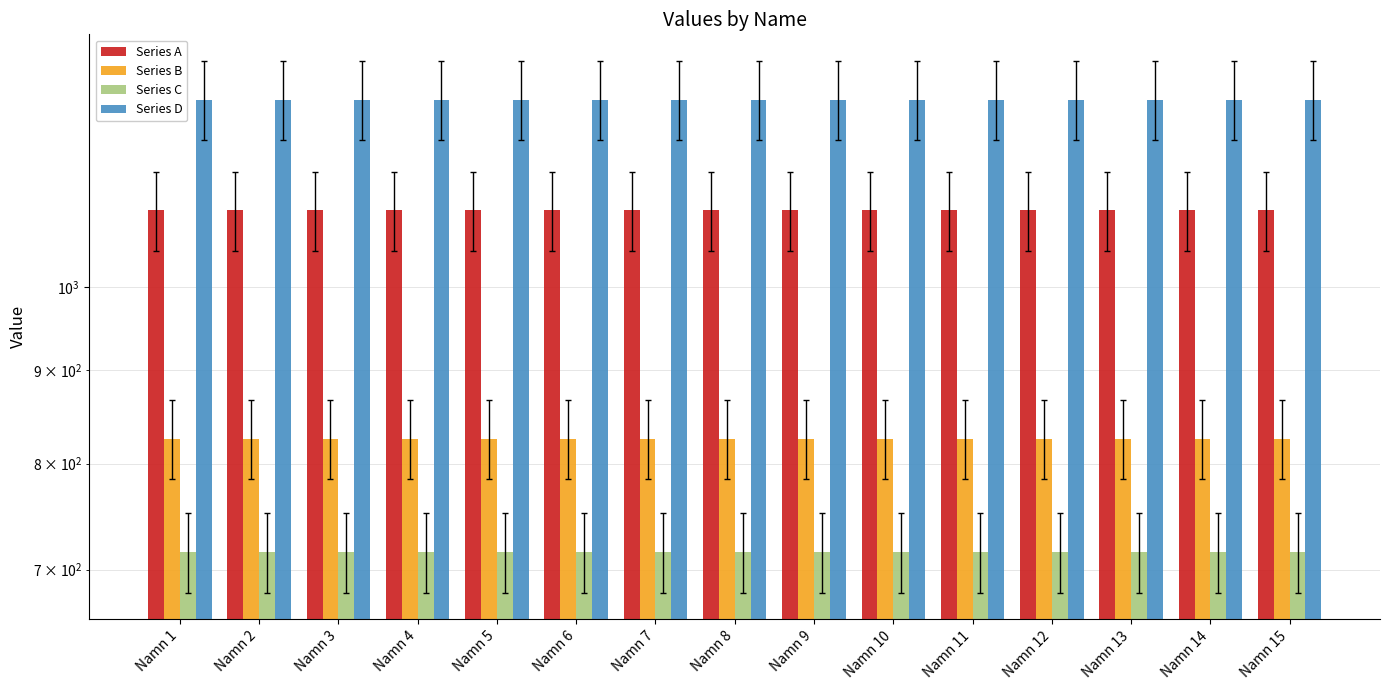

The value of Series A at Namn 10 is 1101.0. True or false?

True